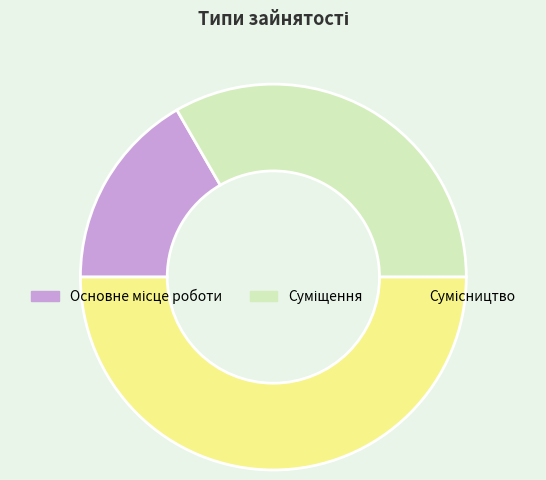

Is Суміщення the majority of the pie?

No